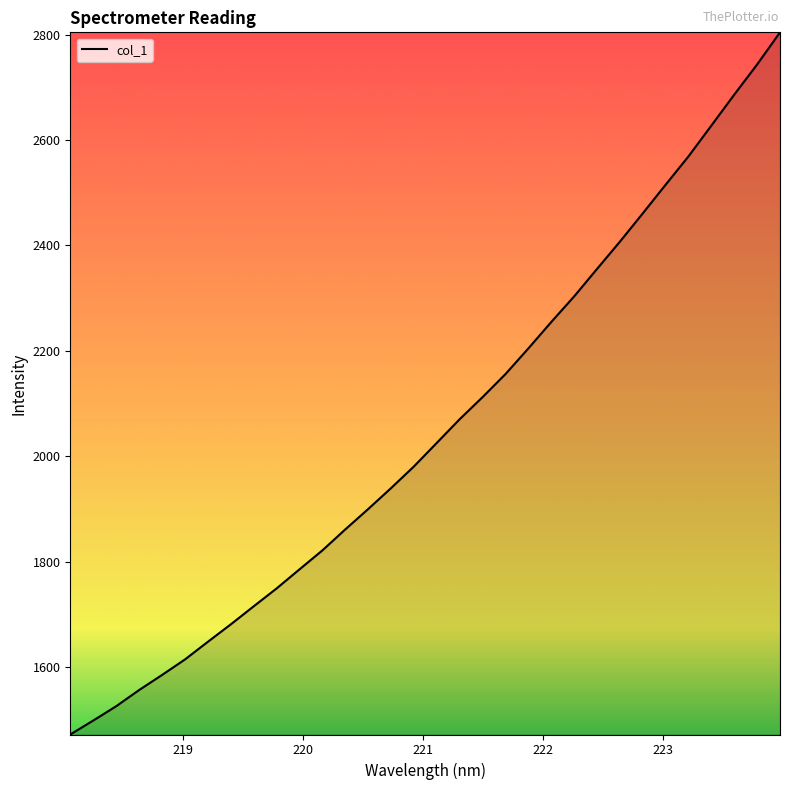

What is the maximum value shown in the chart?

2804.3